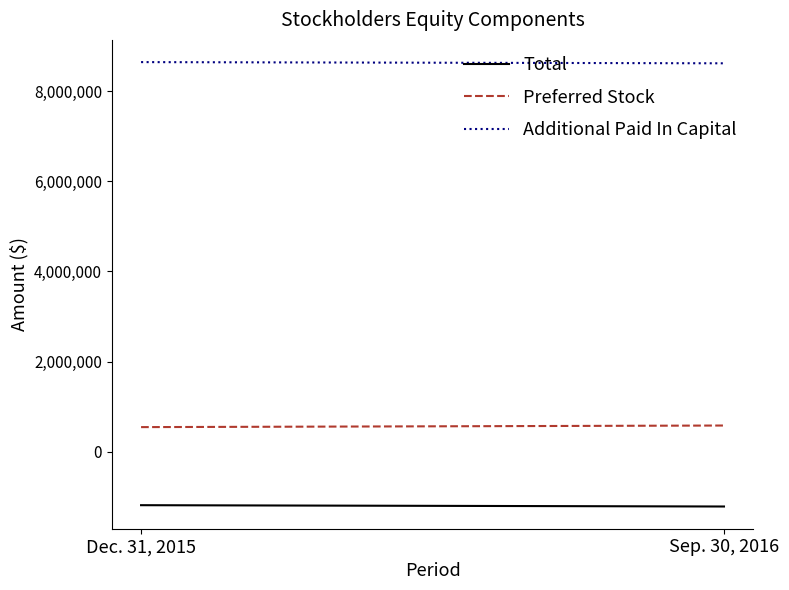

The Total series shows -1958189 at Dec. 31, 2015. True or false?

False